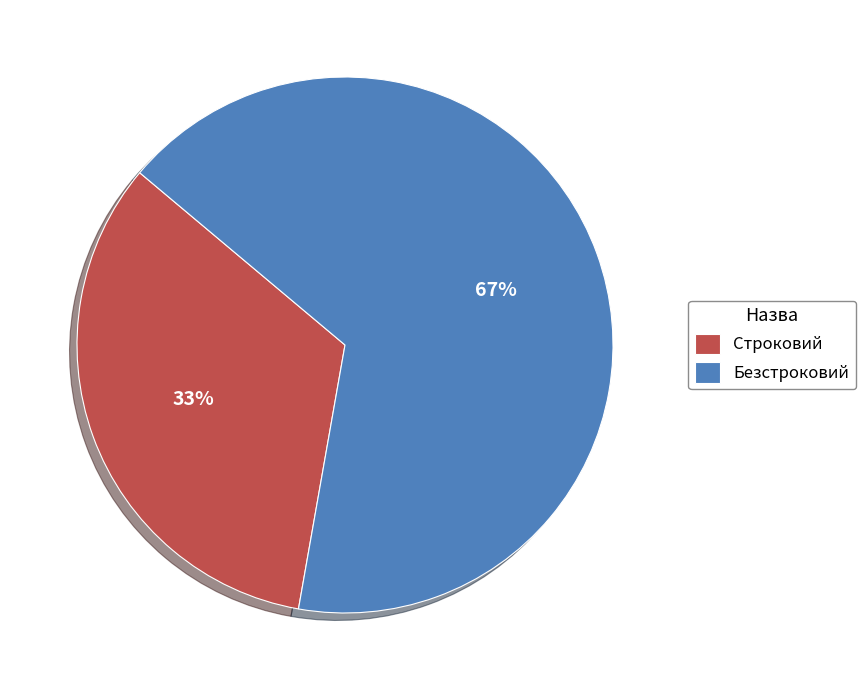

Which has a higher value, Безстроковий or Строковий?

Безстроковий